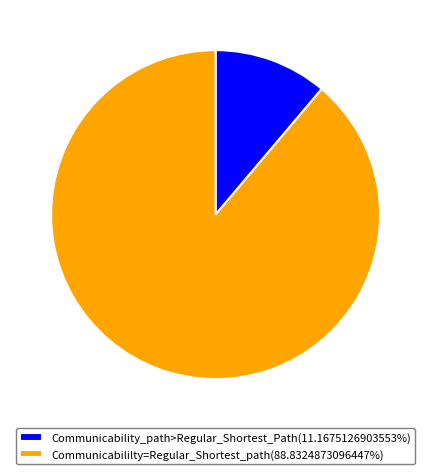

Is there any slice that represents more than half of the pie?

Yes